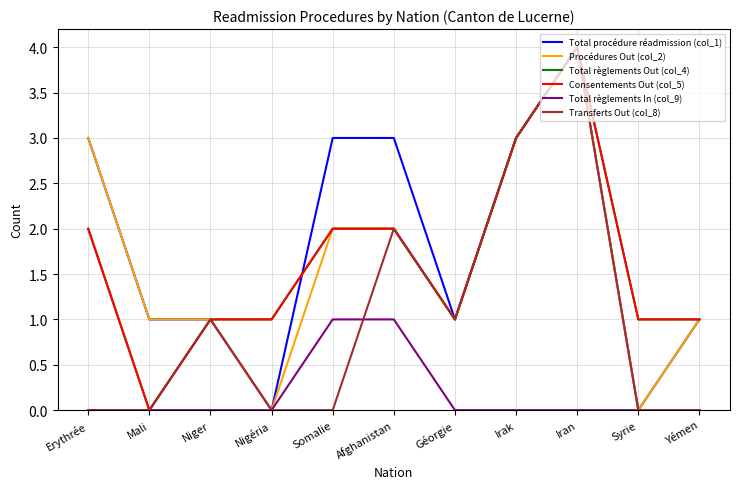

At which category does Total règlements Out (col_4) reach its first local valley?

Mali